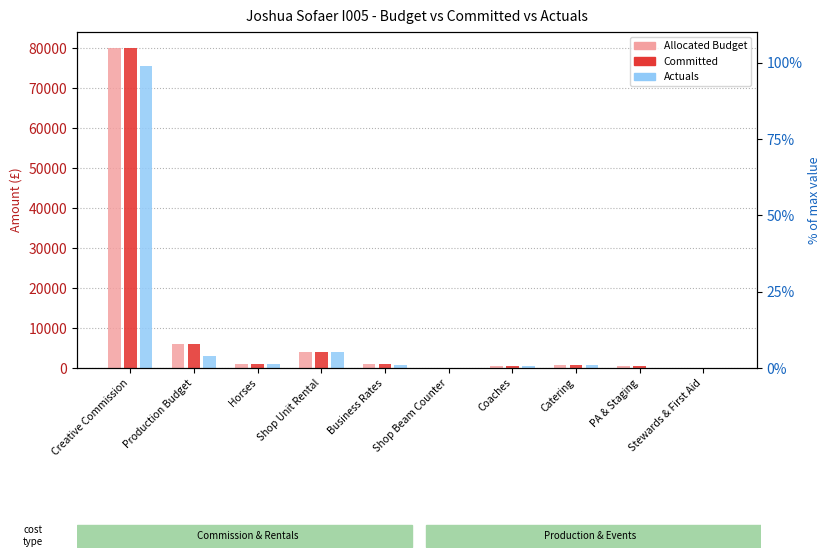

What is the label of the 6th bar from the right?

Business Rates